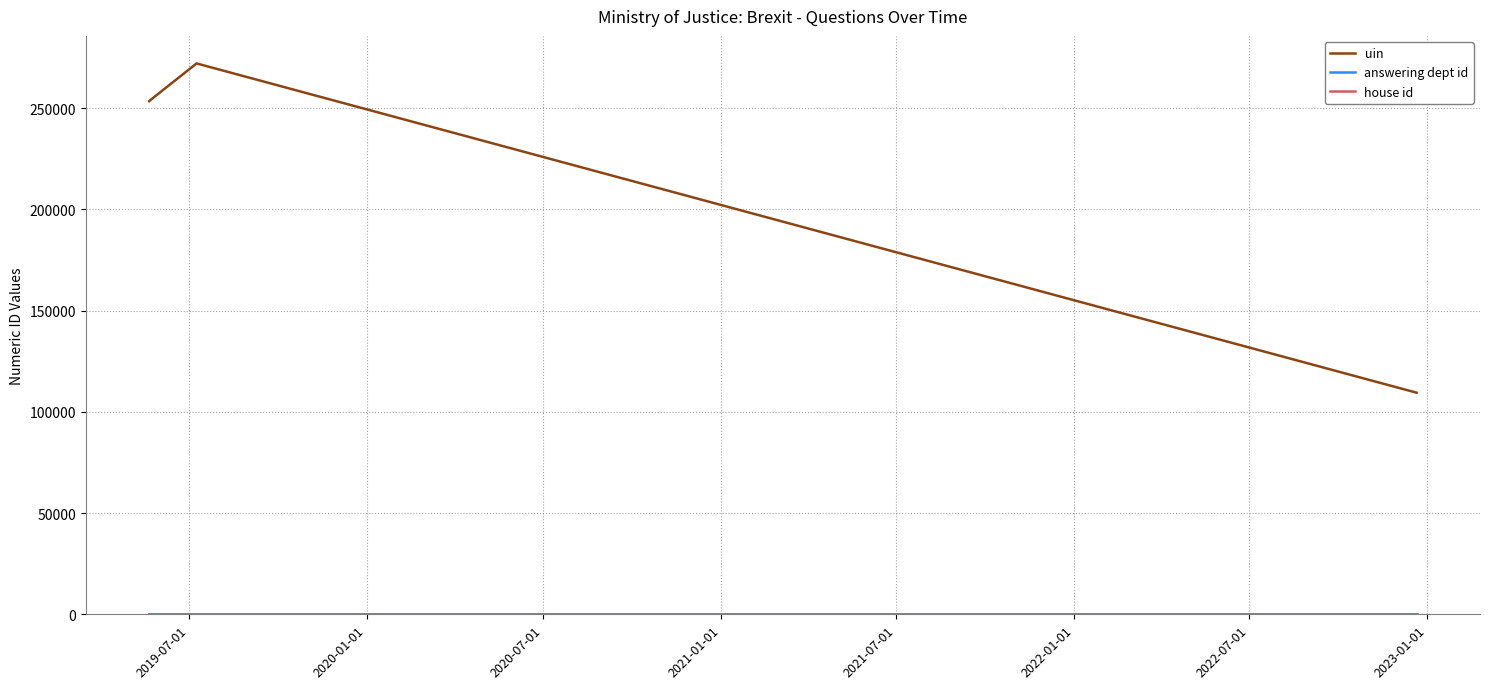

Which series has the widest spread of values?

uin